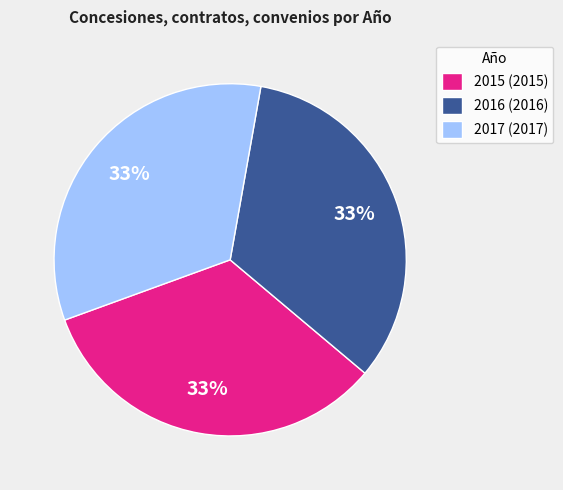

Is it true that 2017 is 25% of the pie?

False